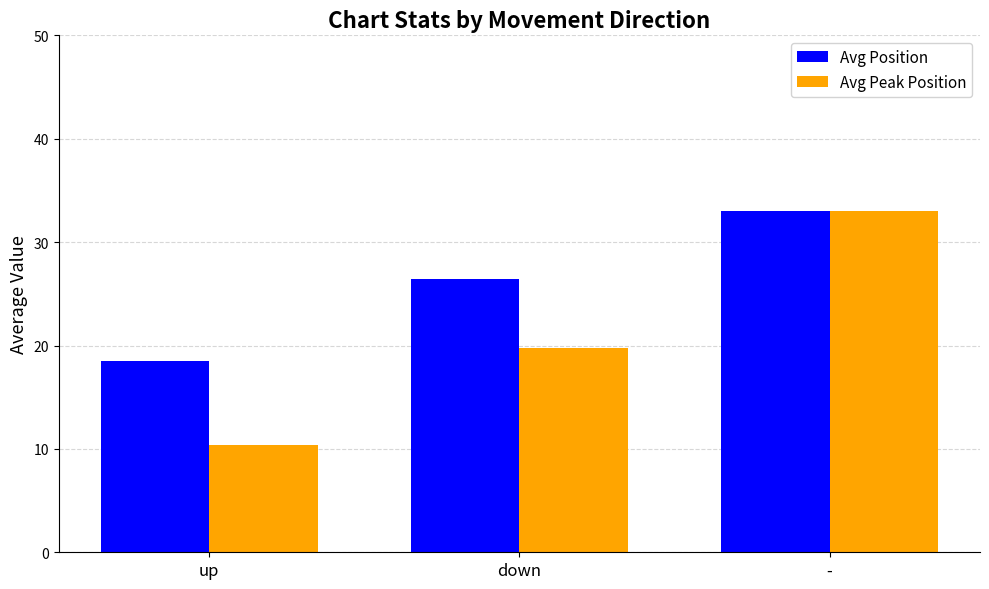

Reading right to left, transcribe all the data shown in this chart.

Avg Position: 33.0	26.4	18.5
Avg Peak Position: 33.0	19.8	10.4